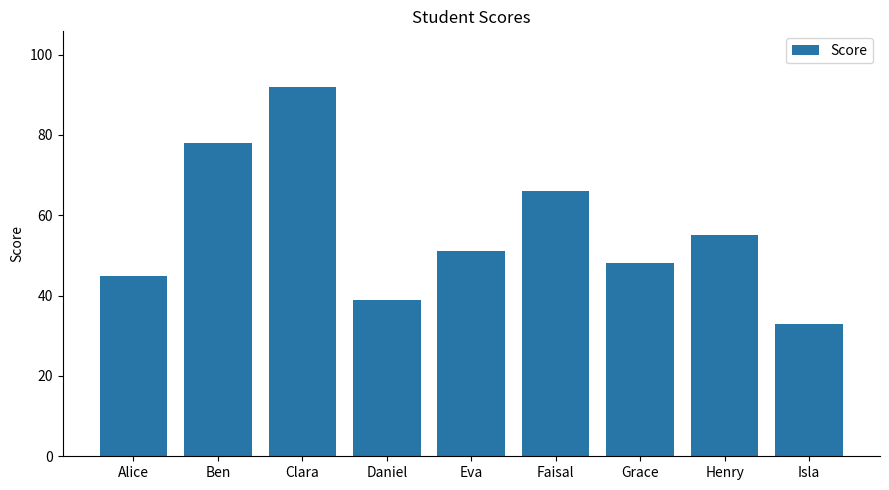

Which has a higher value, Alice or Eva?

Eva